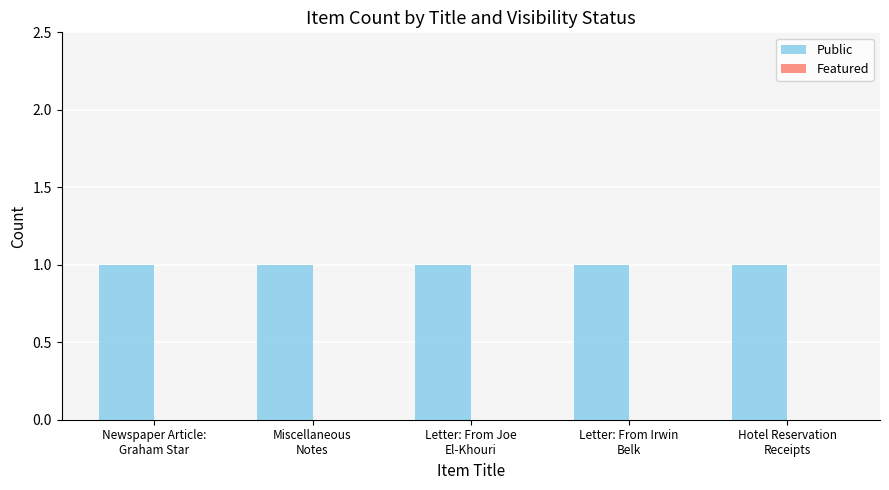

At Letter: From Irwin
Belk, list the series in order from largest to smallest.

Public, Featured